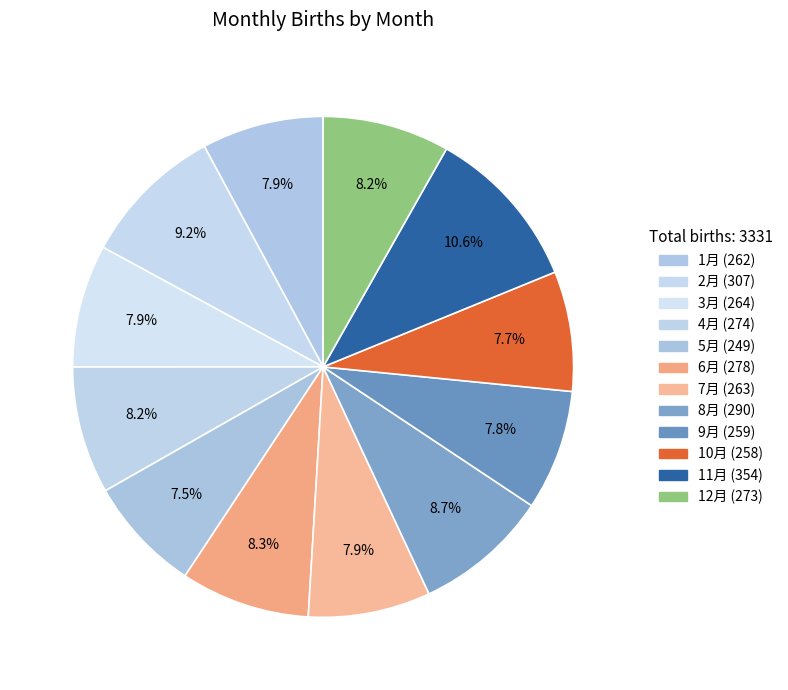

How many segments does this pie chart have?

12